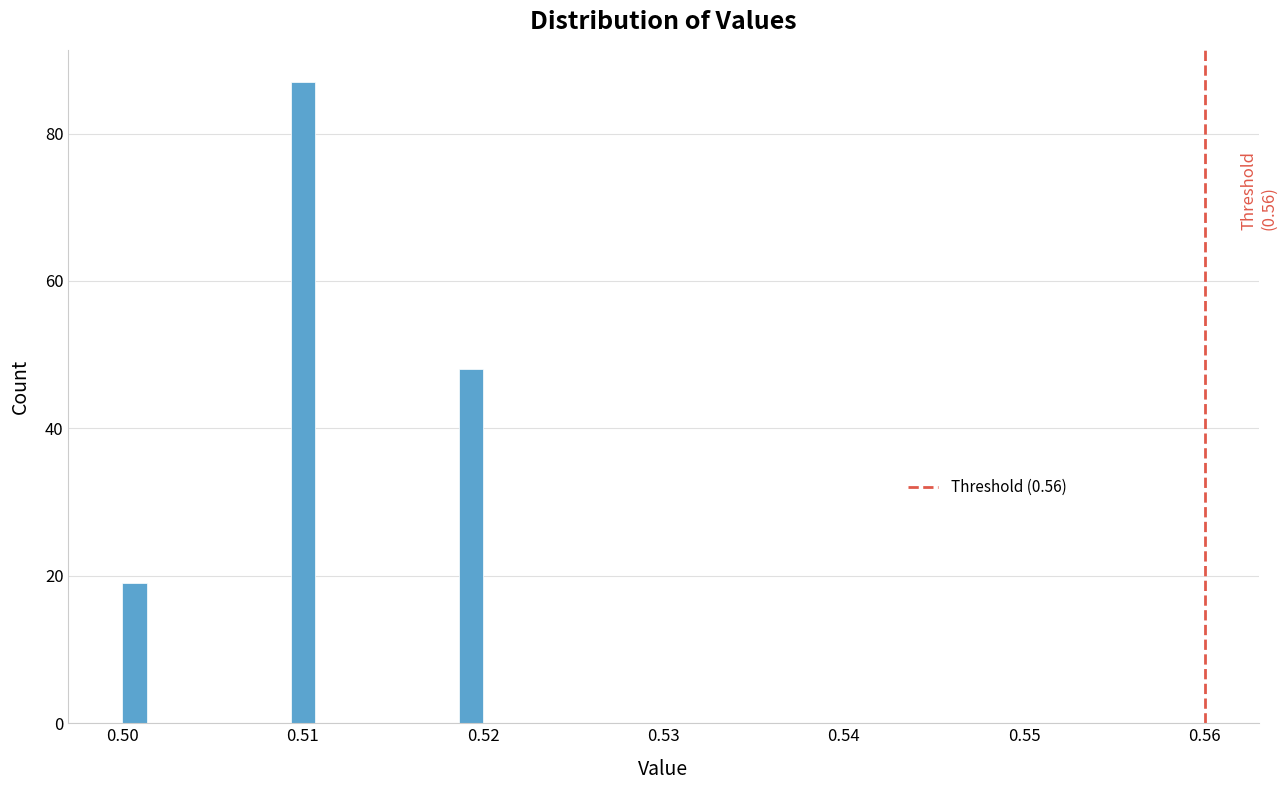

Read against the x-axis, roughly where is the centre of the tallest bar?

0.510